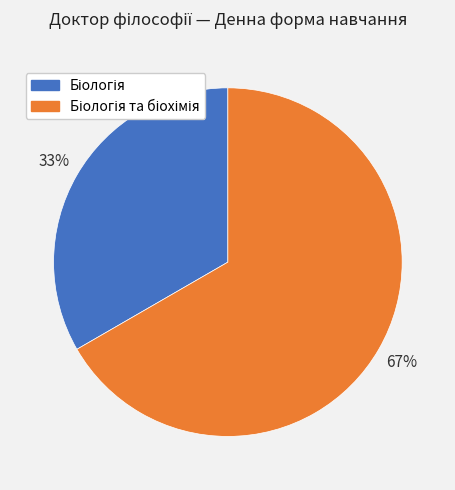

To the nearest percent, what is the average slice percentage?

50%